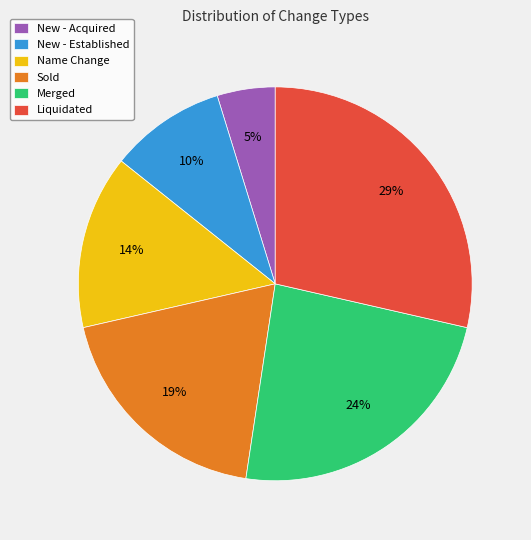

Which has a higher value, Name Change or New - Established?

Name Change